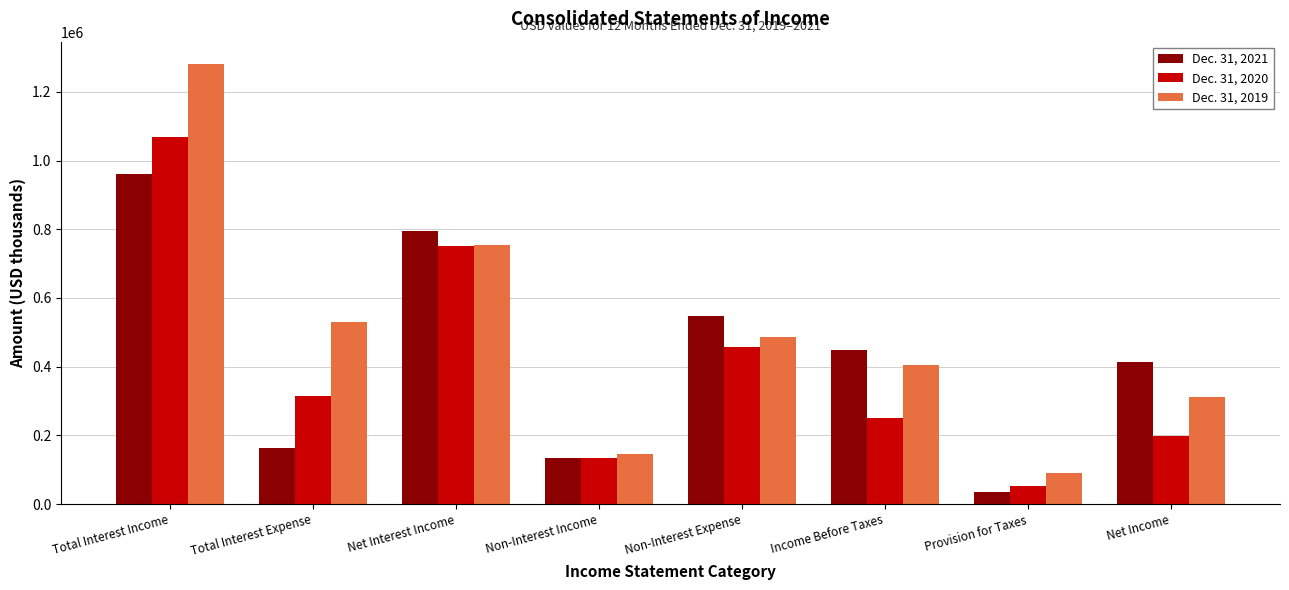

At how many categories does at least one series exceed 908672?

1